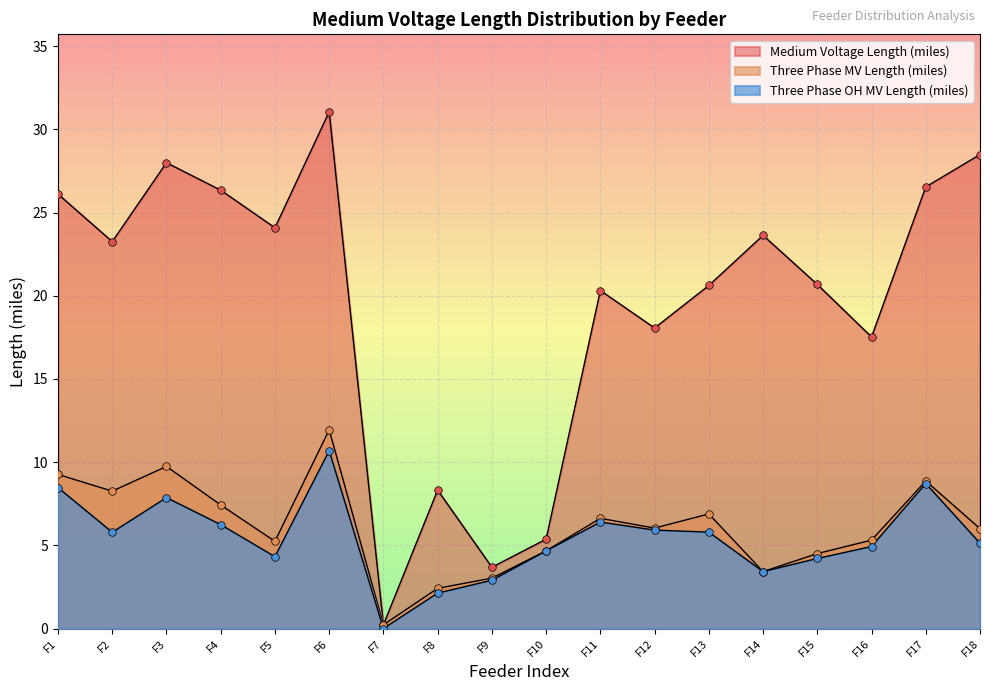

How many lines are shown in the chart?

3